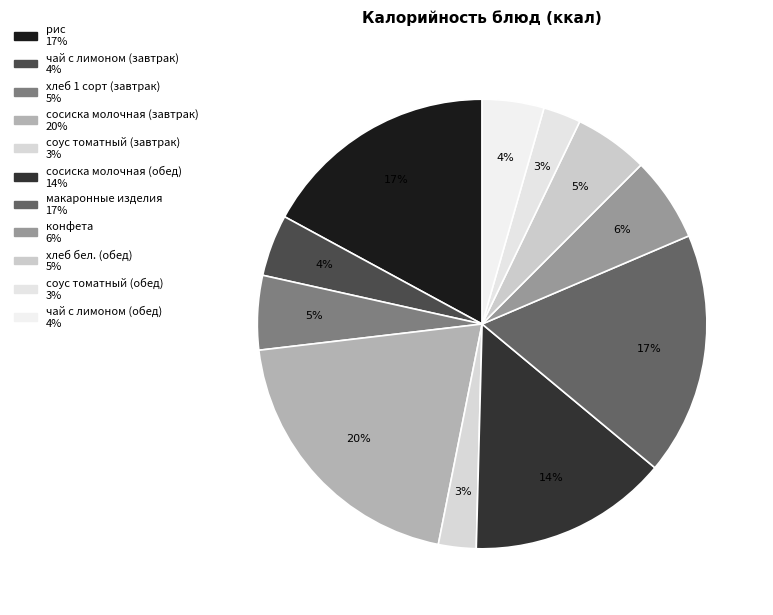

Is there a majority slice in this chart?

No